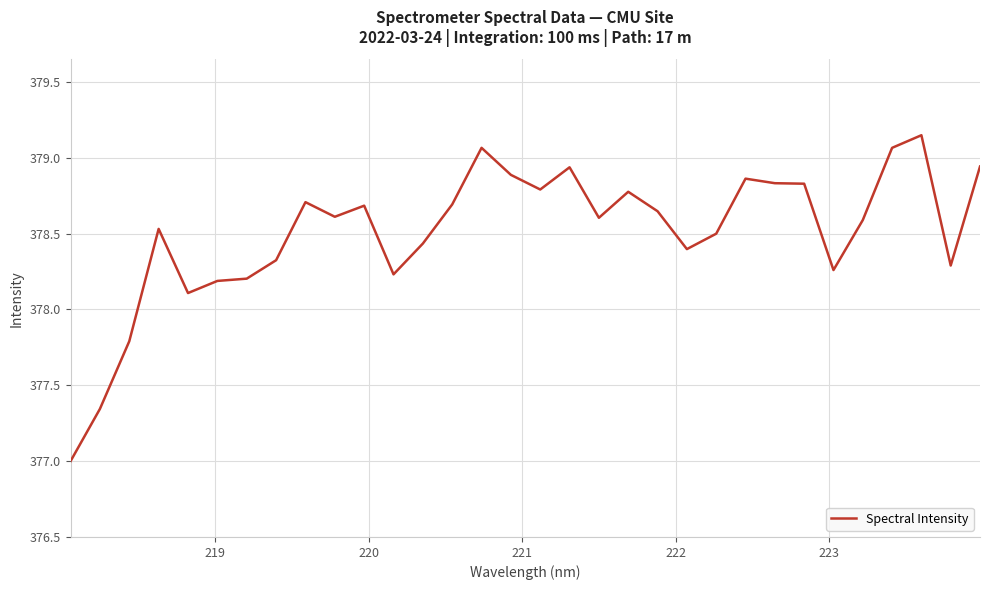

What is the smallest value displayed?

377.0